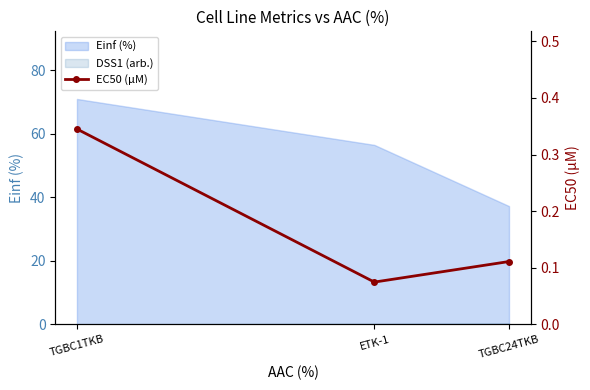

What is the value of the 3rd point from the left?

0.1